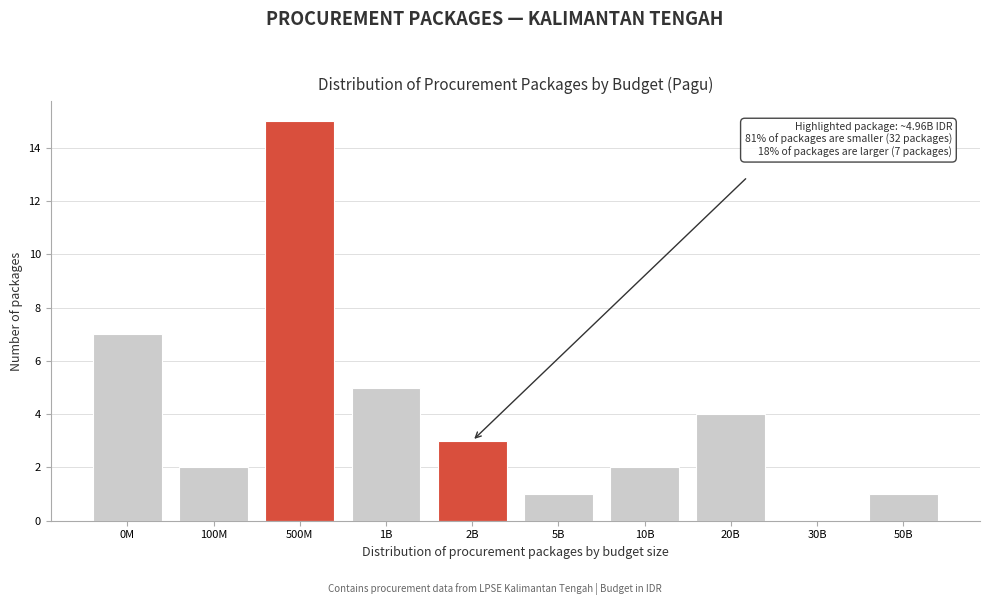

Reading left to right, transcribe all the data shown in this chart.

0M=7	100M=2	500M=15	1B=5	2B=3	5B=1	10B=2	20B=4	30B=0	50B=1